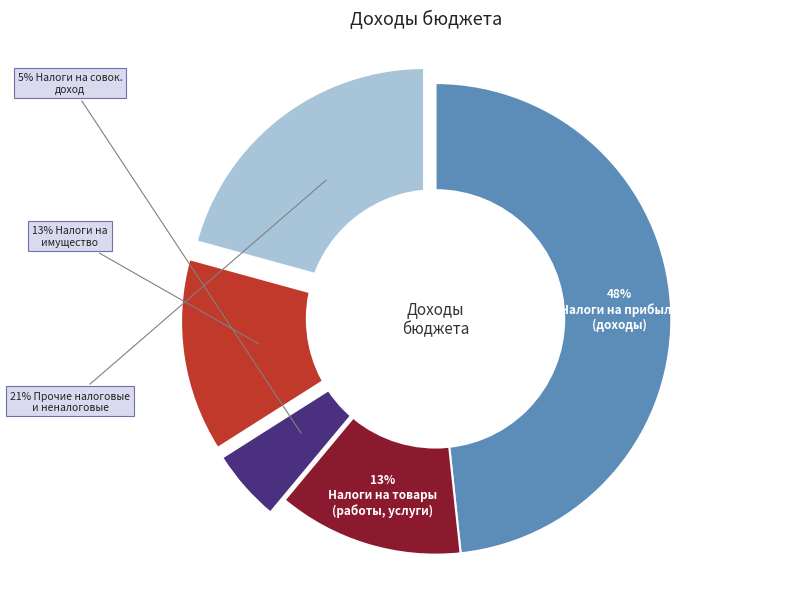

Does any single category account for the majority?

No